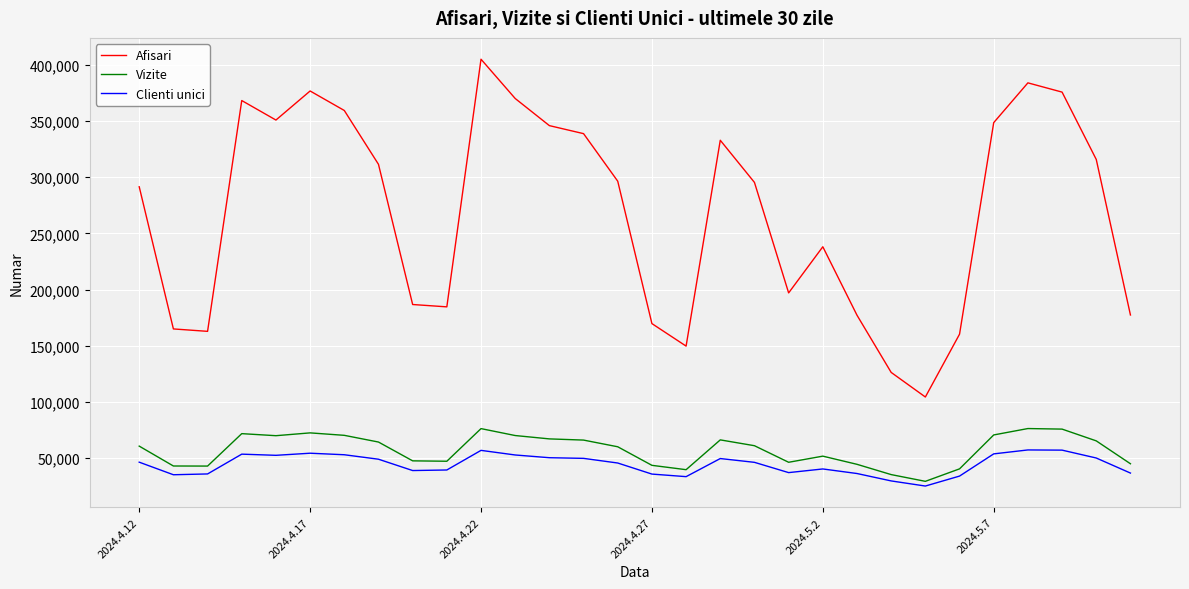

What is the difference between the maximum and minimum values in the Clienti unici series?

32160